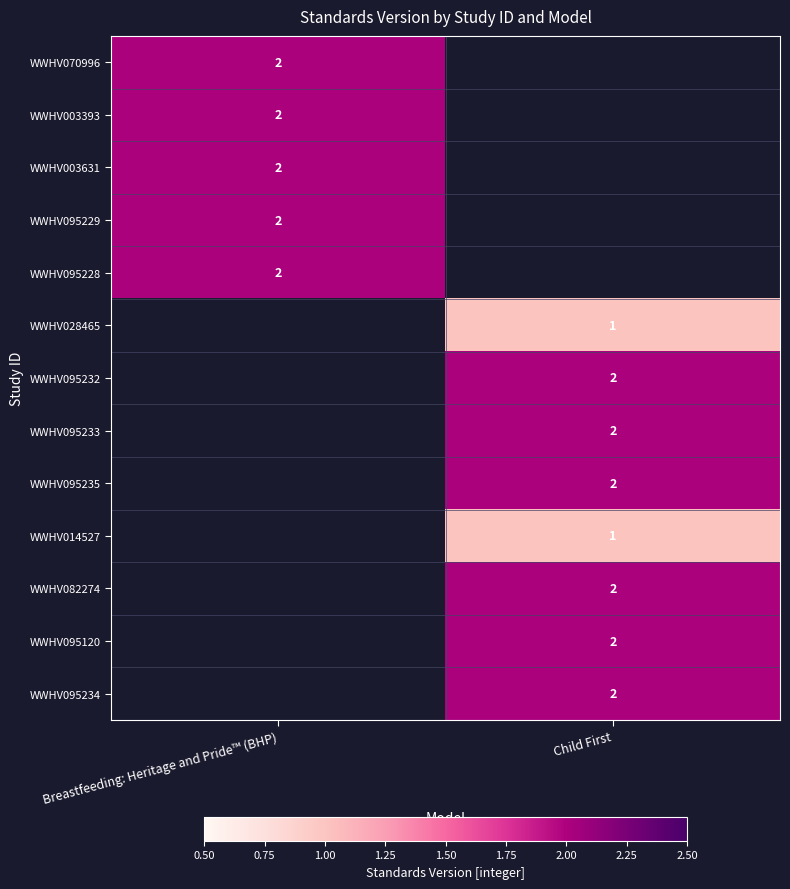

At how many categories does at least one series exceed 1?

2